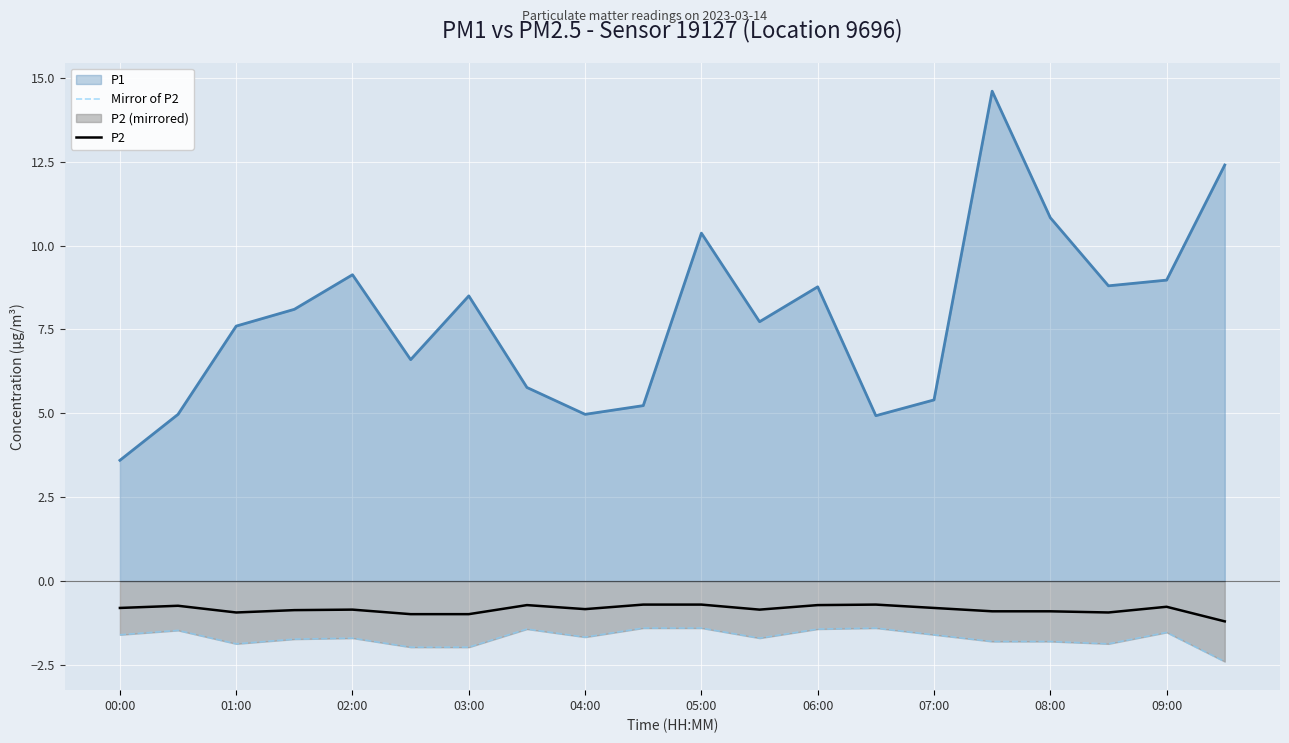

What is the lowest value of the Mirror of P2 series?

-2.4